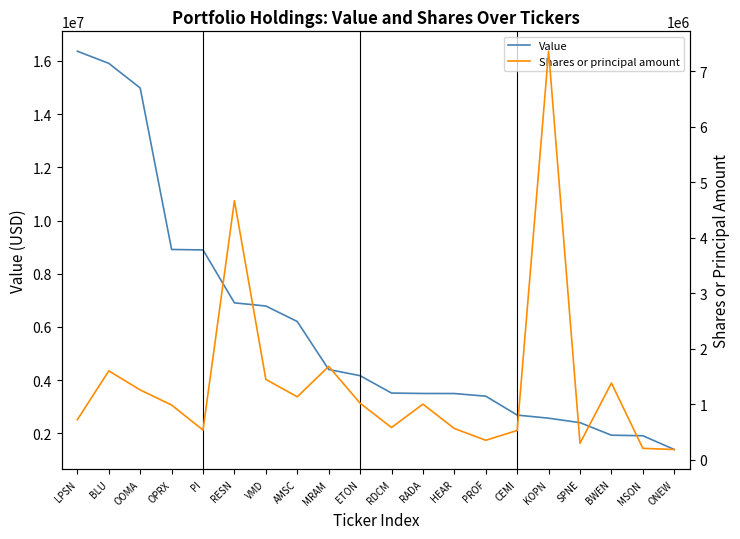

What is the smallest value displayed?

182240